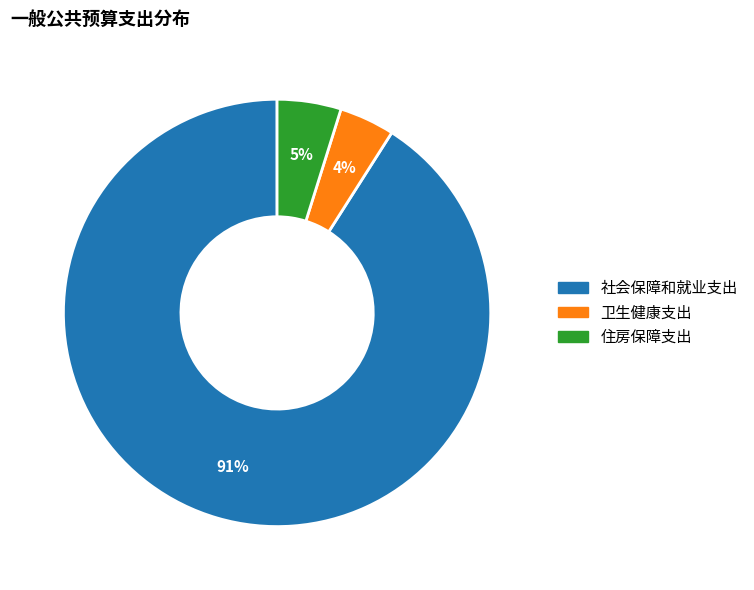

Rank the categories by value from lowest to highest.

卫生健康支出, 住房保障支出, 社会保障和就业支出